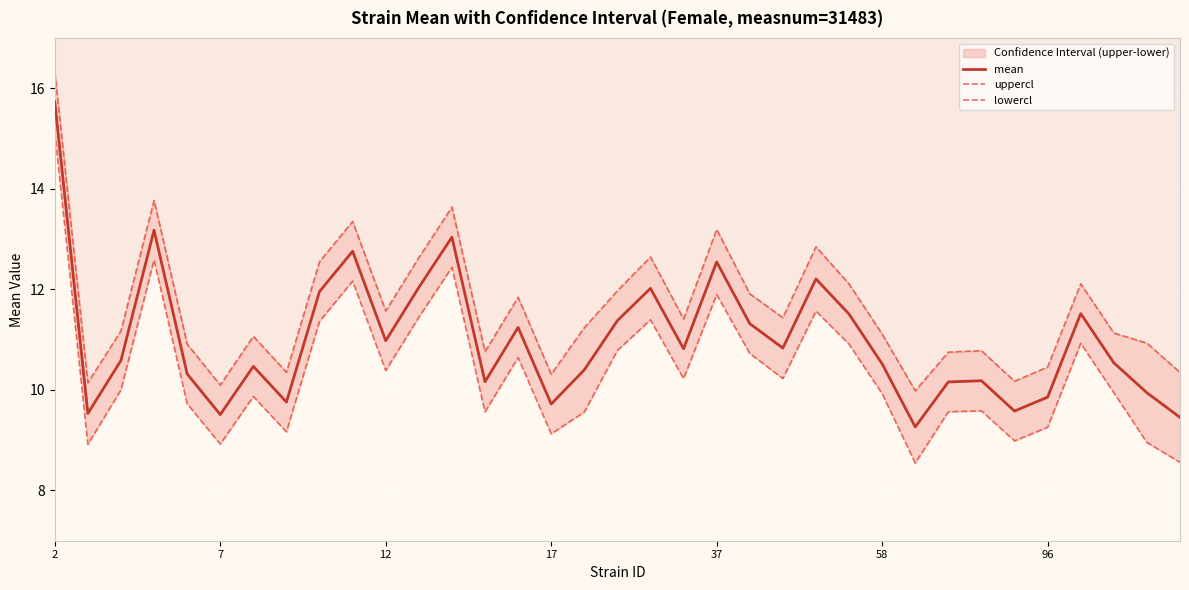

Which series has the largest total across all categories?

uppercl